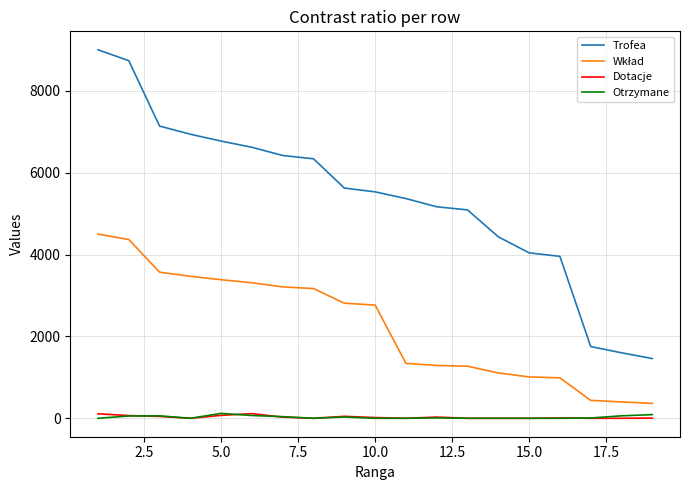

What is the highest value of the Otrzymane series?

120